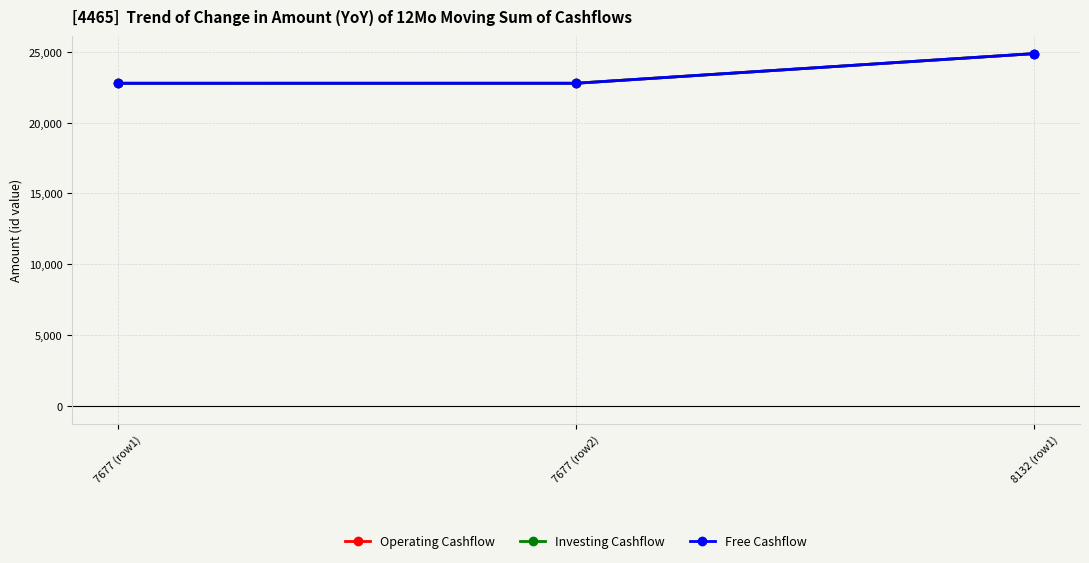

Which category has the highest value in the Operating Cashflow series?

8132 (row1)